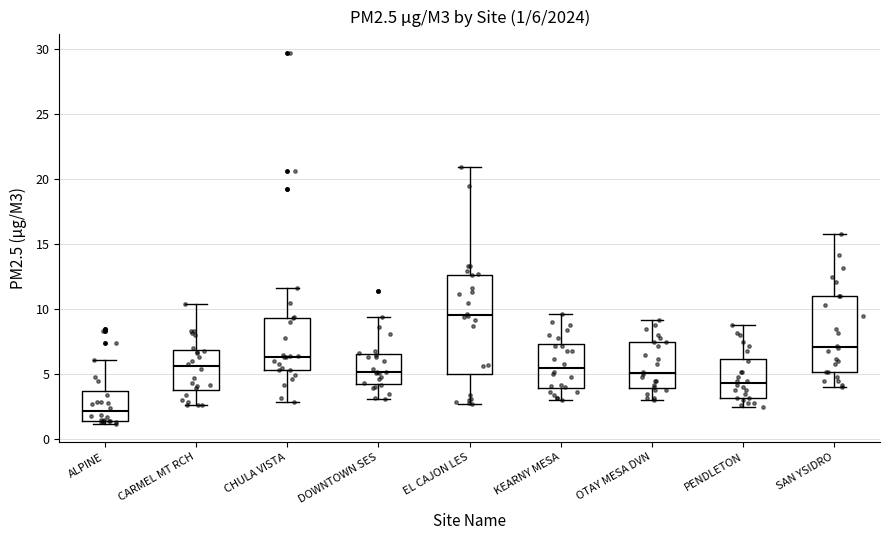

Which box is the tallest, from its lower edge to its upper edge?

EL CAJON LES